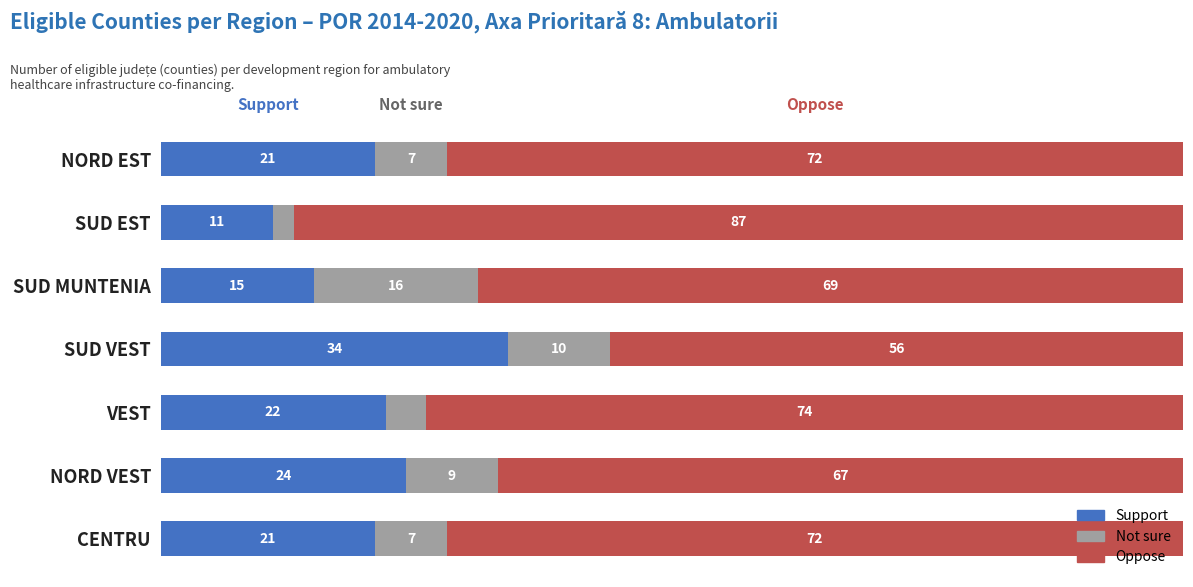

At which label does Support reach its minimum?

SUD EST